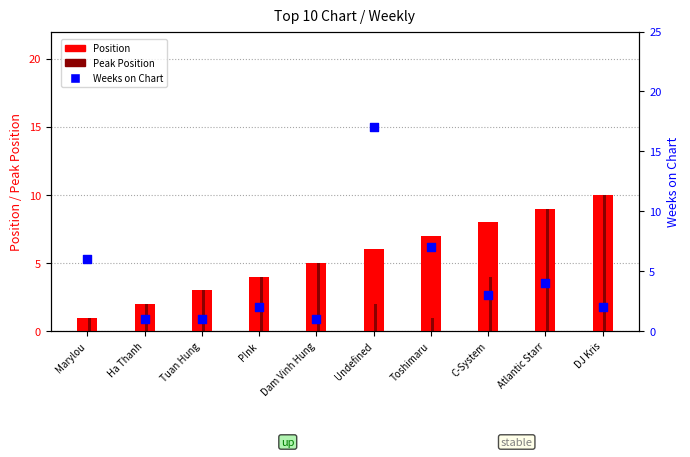

At which category is the sum across all series the highest?

Undefined